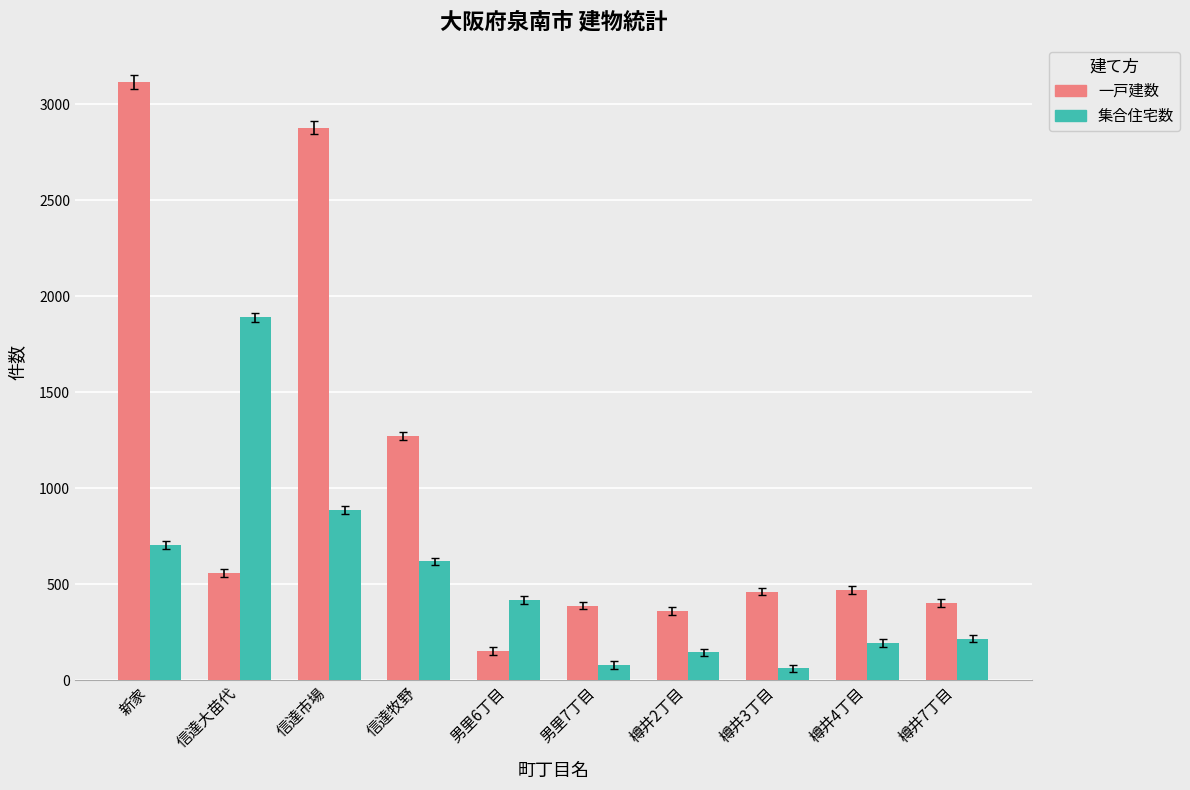

What is the minimum value shown in the chart?

61